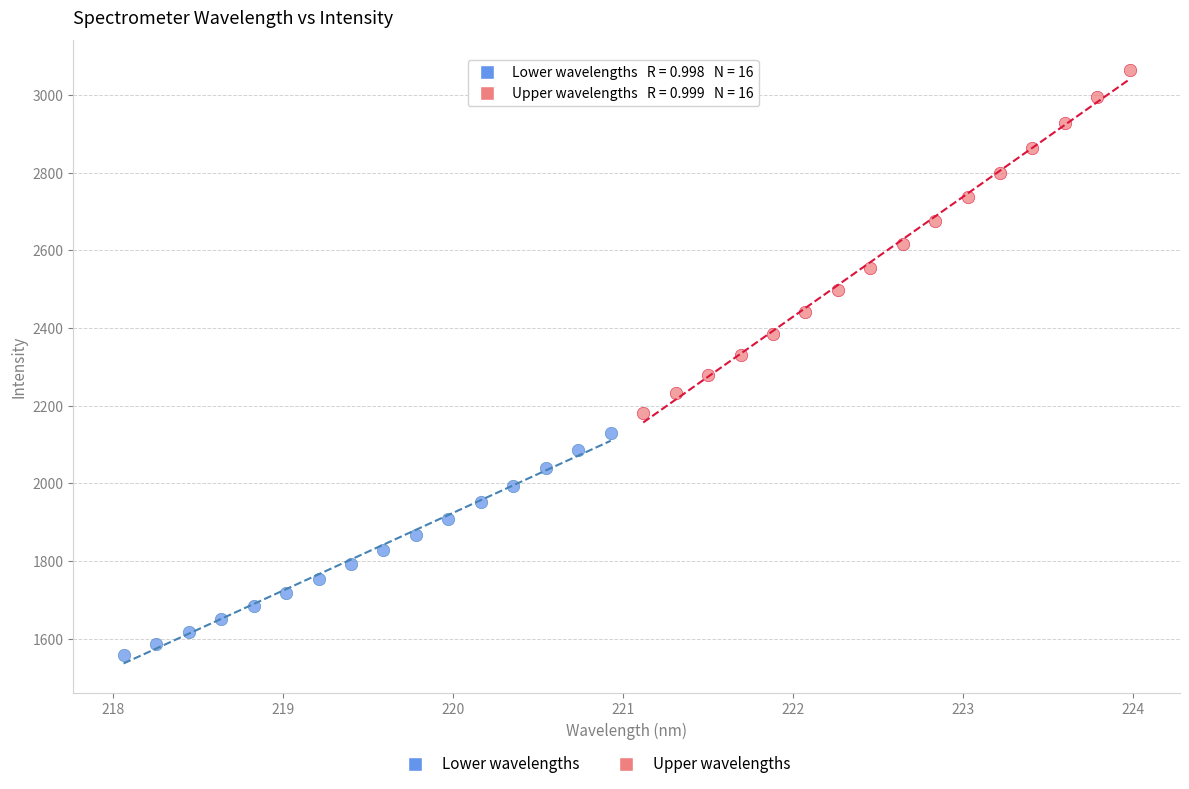

Which series reaches the minimum Y coordinate?

Lower wavelengths